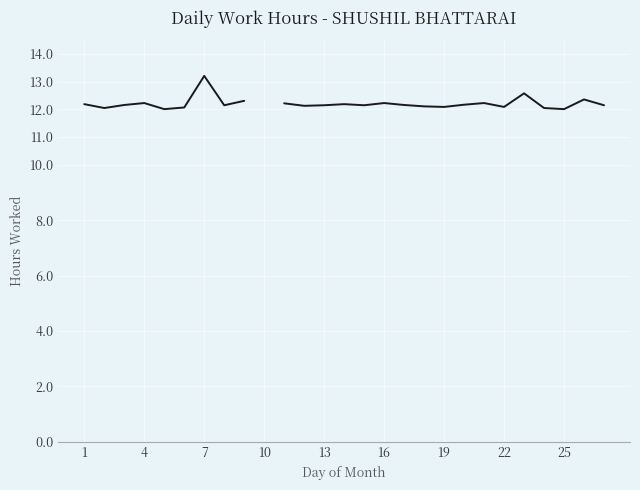

The value at 17 is 12.1. True or false?

True